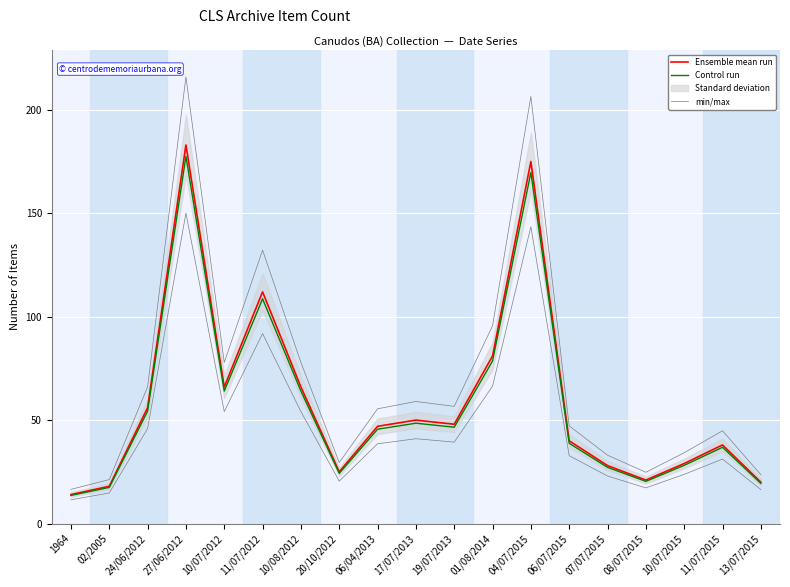

What is the approximate value of Control run at 17/07/2013?

48.5